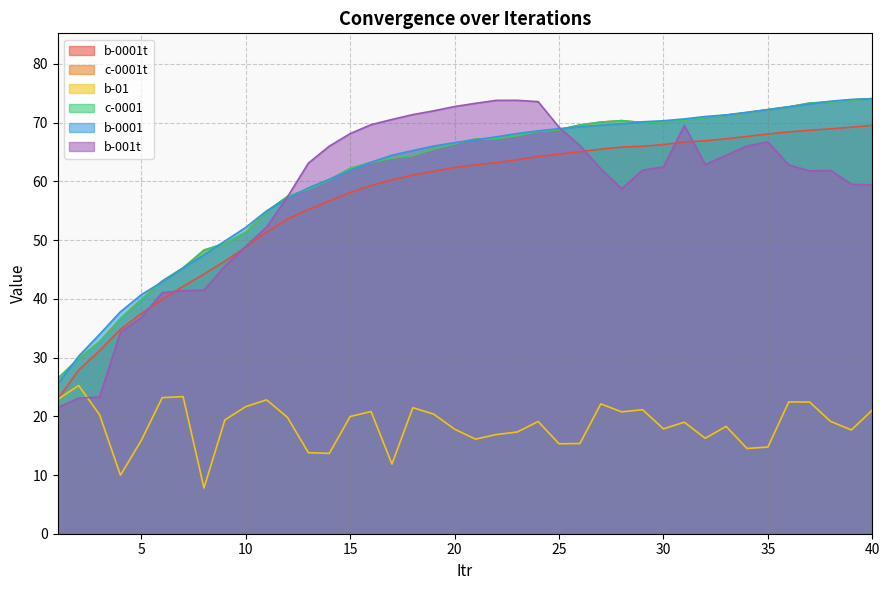

What is the spread (max minus min) of values at 6?

19.9